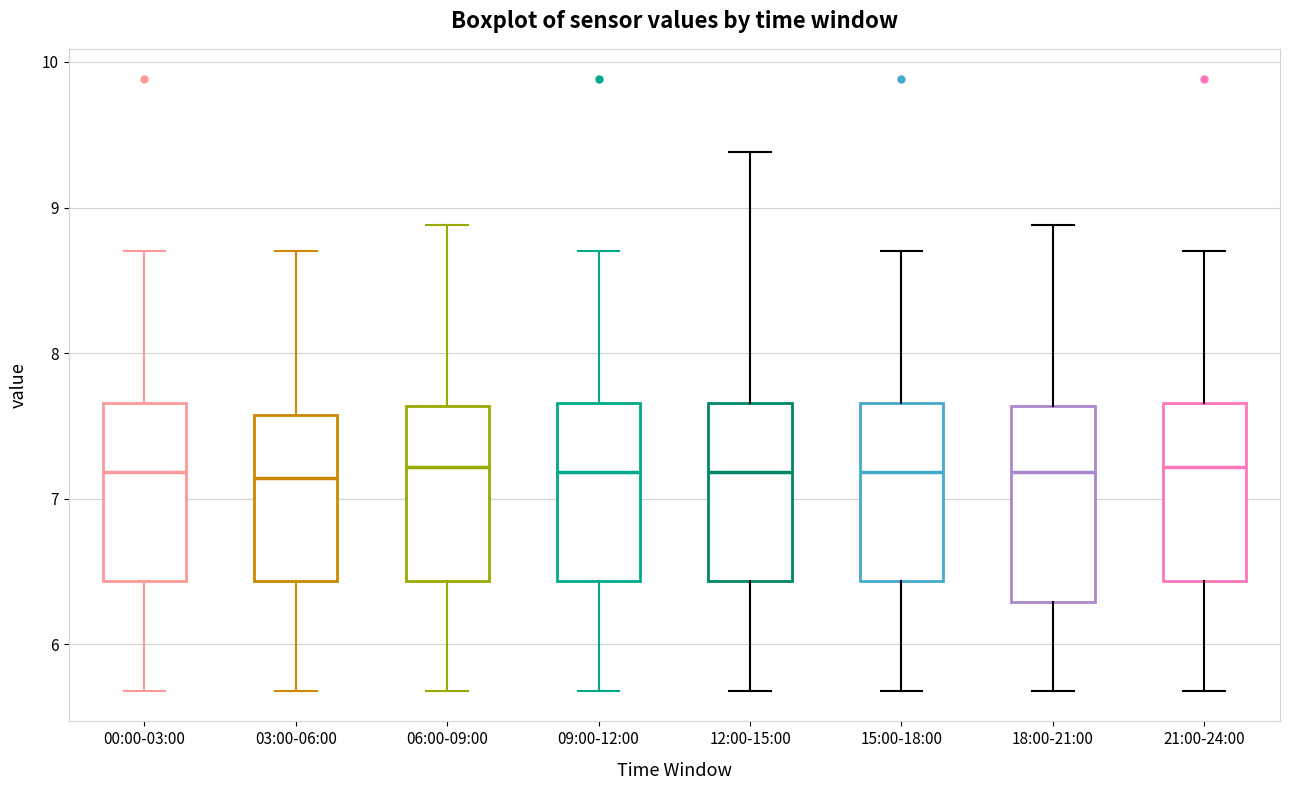

Reading left to right, read every box against the y-axis: the position of its median line, the range the box covers, and the ends of its whiskers. The values are not printed on the chart, so give them approximately, as read against the axis.

00:00-03:00: median 7.2, box 6.4 to 7.7, whiskers 5.7 to 8.7
03:00-06:00: median 7.1, box 6.4 to 7.6, whiskers 5.7 to 8.7
06:00-09:00: median 7.2, box 6.4 to 7.6, whiskers 5.7 to 8.9
09:00-12:00: median 7.2, box 6.4 to 7.7, whiskers 5.7 to 8.7
12:00-15:00: median 7.2, box 6.4 to 7.7, whiskers 5.7 to 9.4
15:00-18:00: median 7.2, box 6.4 to 7.7, whiskers 5.7 to 8.7
18:00-21:00: median 7.2, box 6.3 to 7.6, whiskers 5.7 to 8.9
21:00-24:00: median 7.2, box 6.4 to 7.7, whiskers 5.7 to 8.7